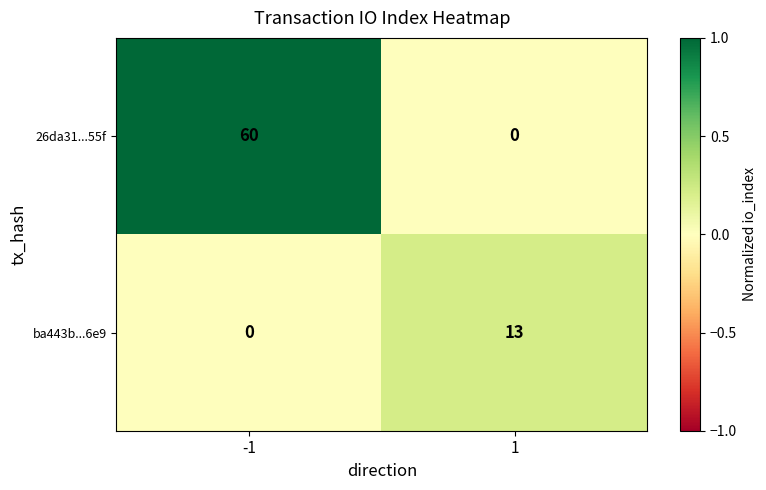

At 1, list the series in order from largest to smallest.

ba443b...6e9, 26da31...55f